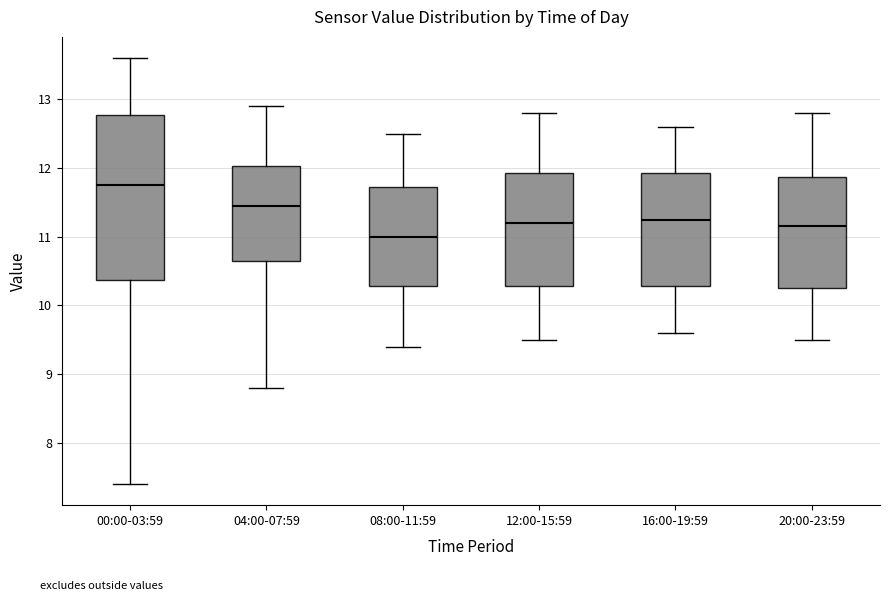

Comparing the boxes themselves (not the whiskers), which one is the tallest?

00:00-03:59